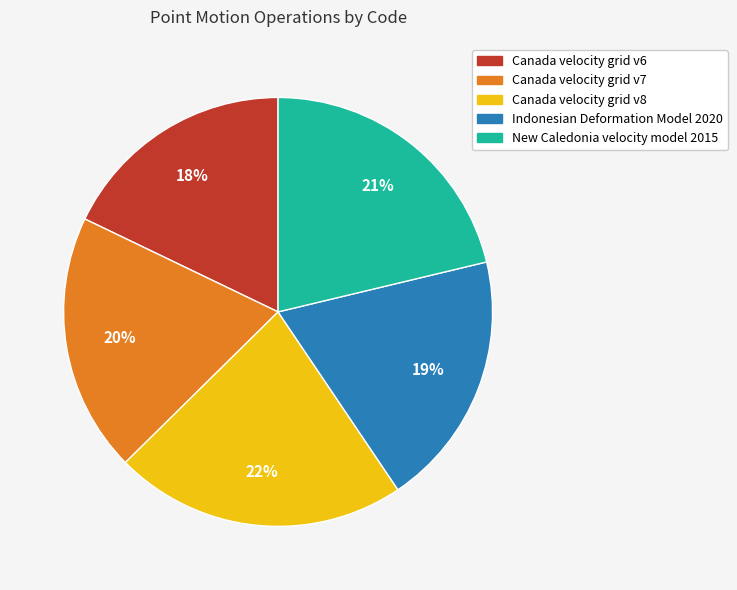

To the nearest percent, what portion does Canada velocity grid v6 represent?

18%